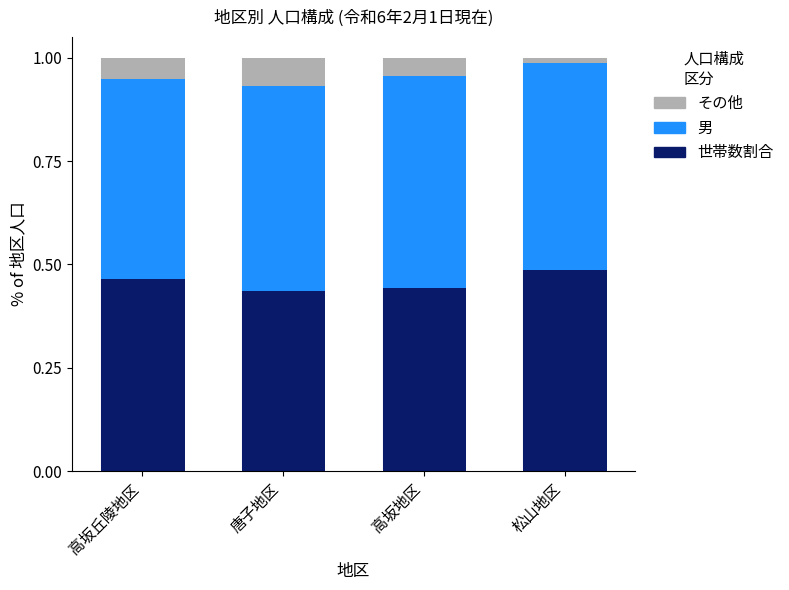

Is it true that 世帯数割合 equals 0.5 at 松山地区?

True